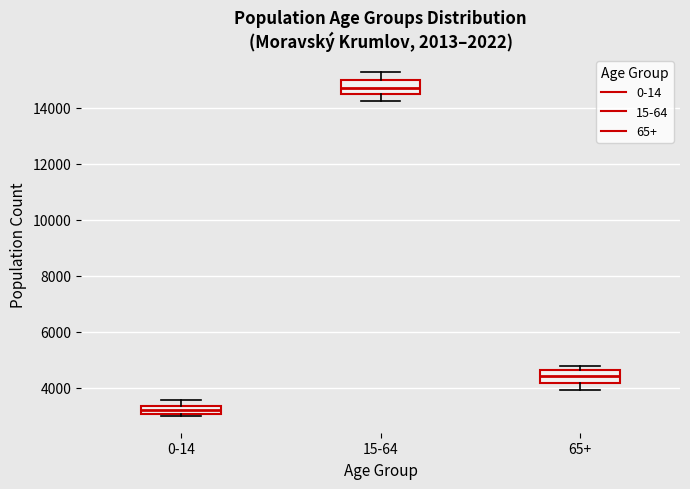

Which box's median line is the highest?

15-64